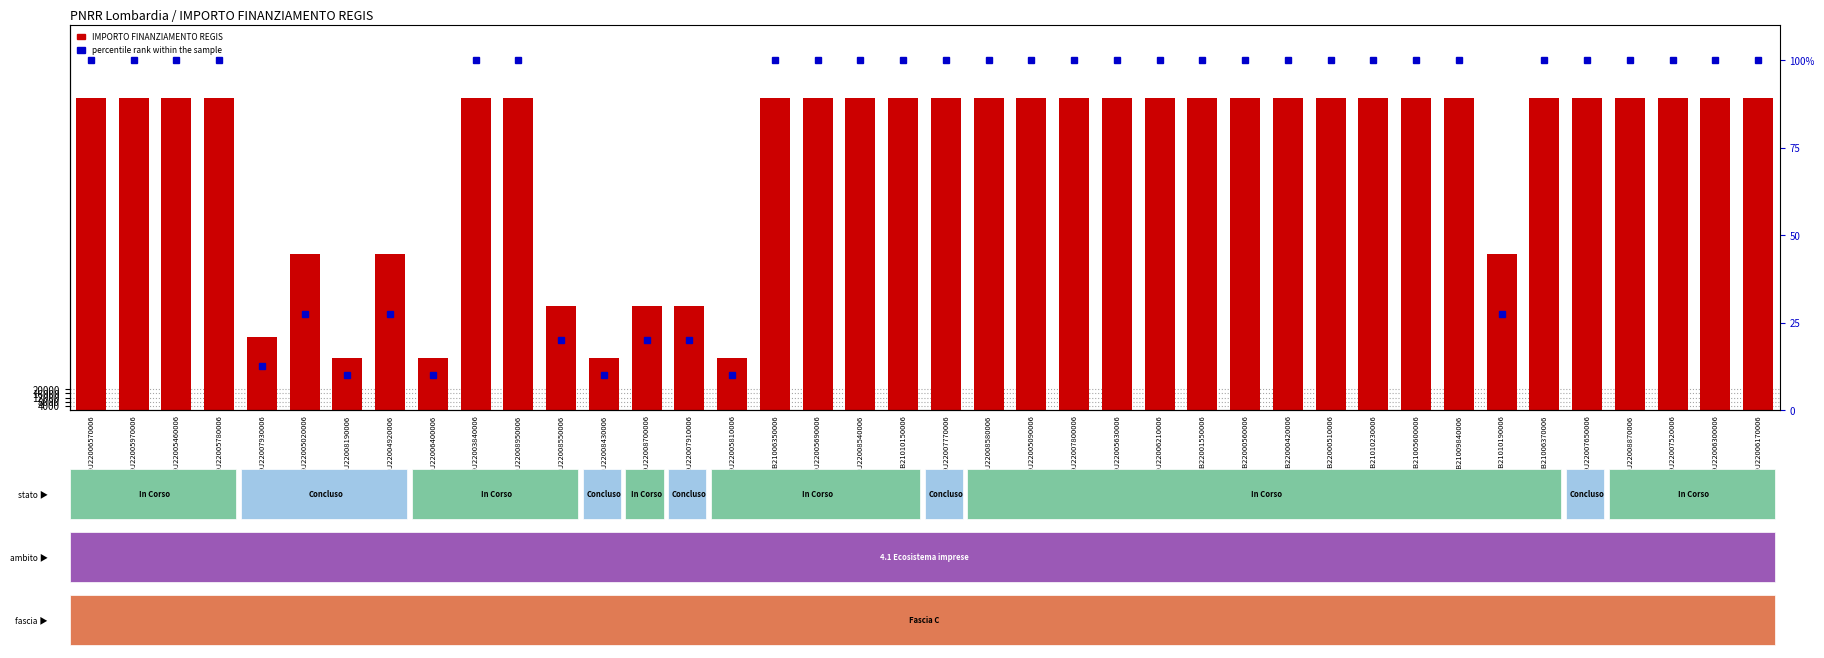

Which has a higher value, E49J22007650006 or E41B21010150006?

E49J22007650006